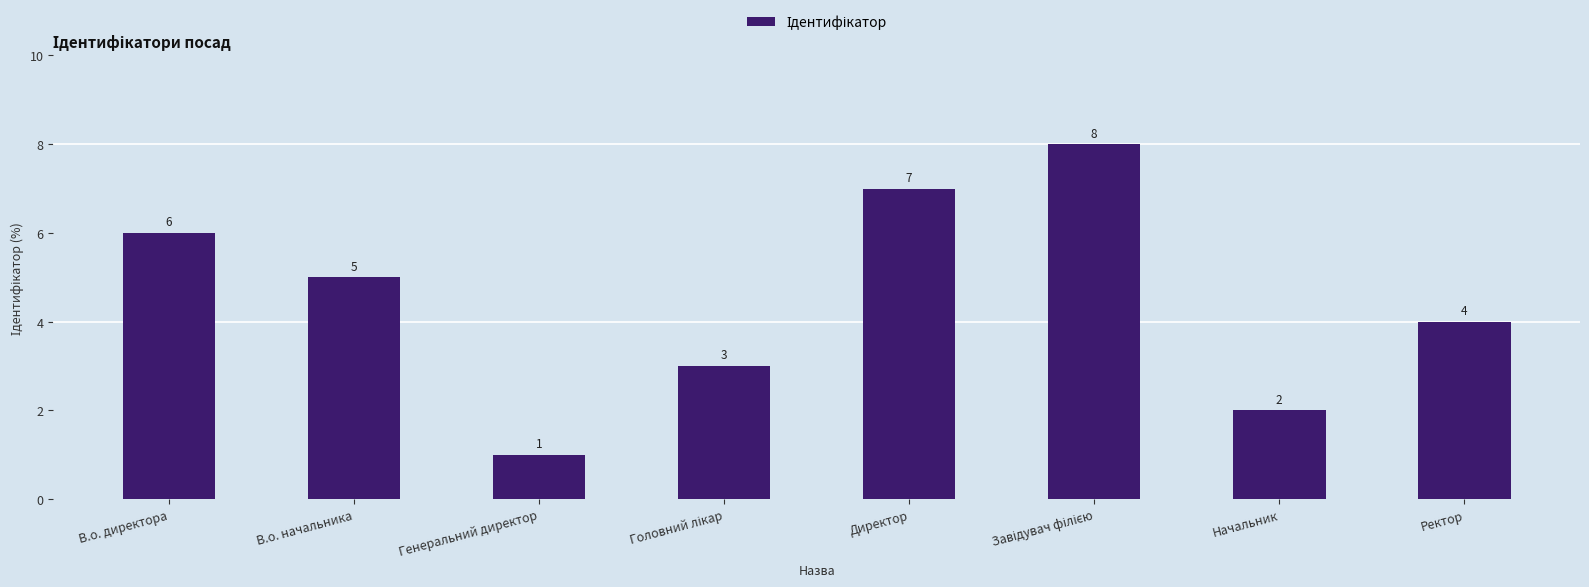

What is the label of the 1st bar from the left?

В.о. директора